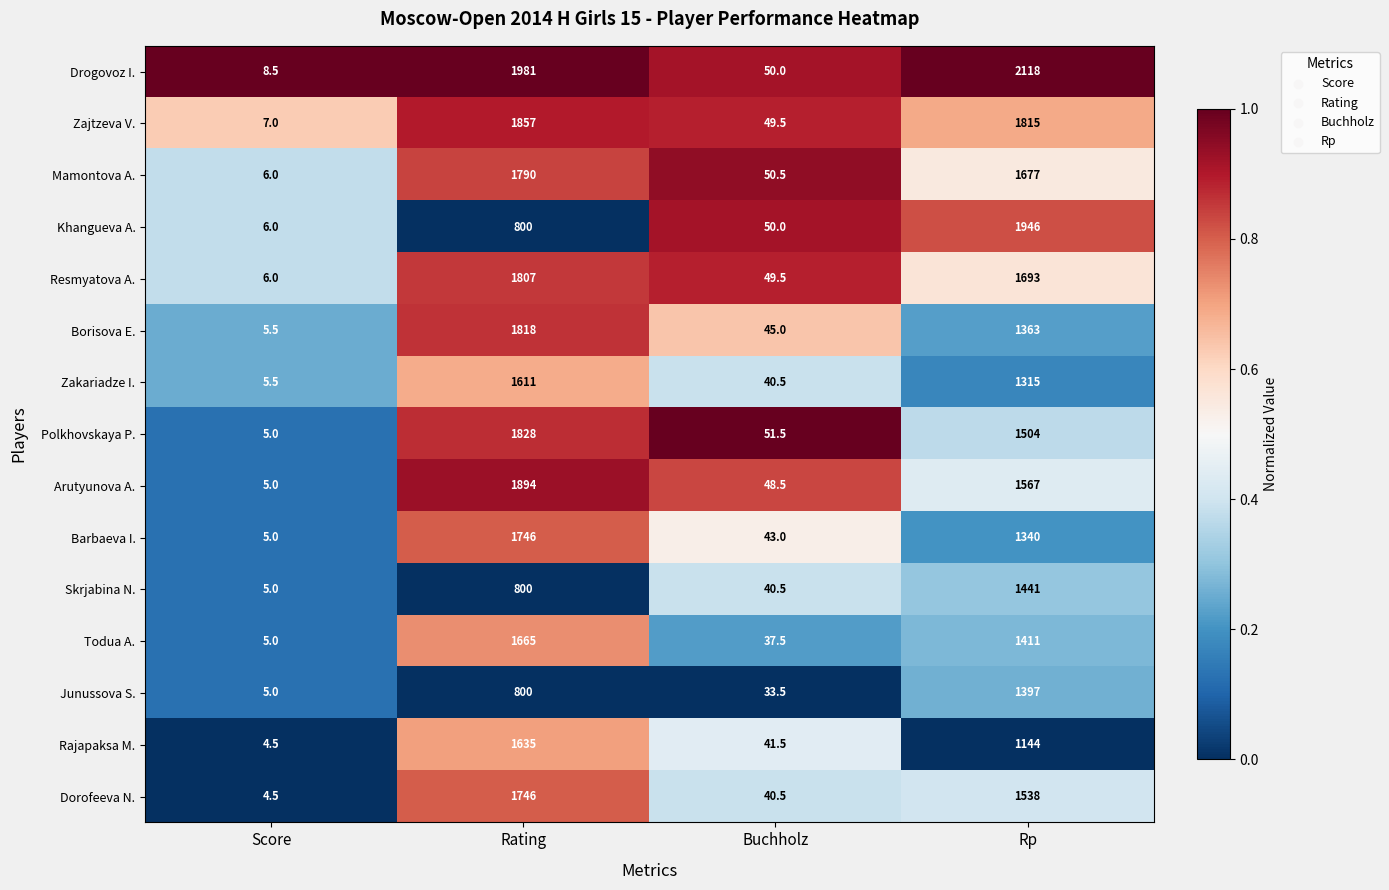

What is the spread (max minus min) of values at Buchholz?

18.0